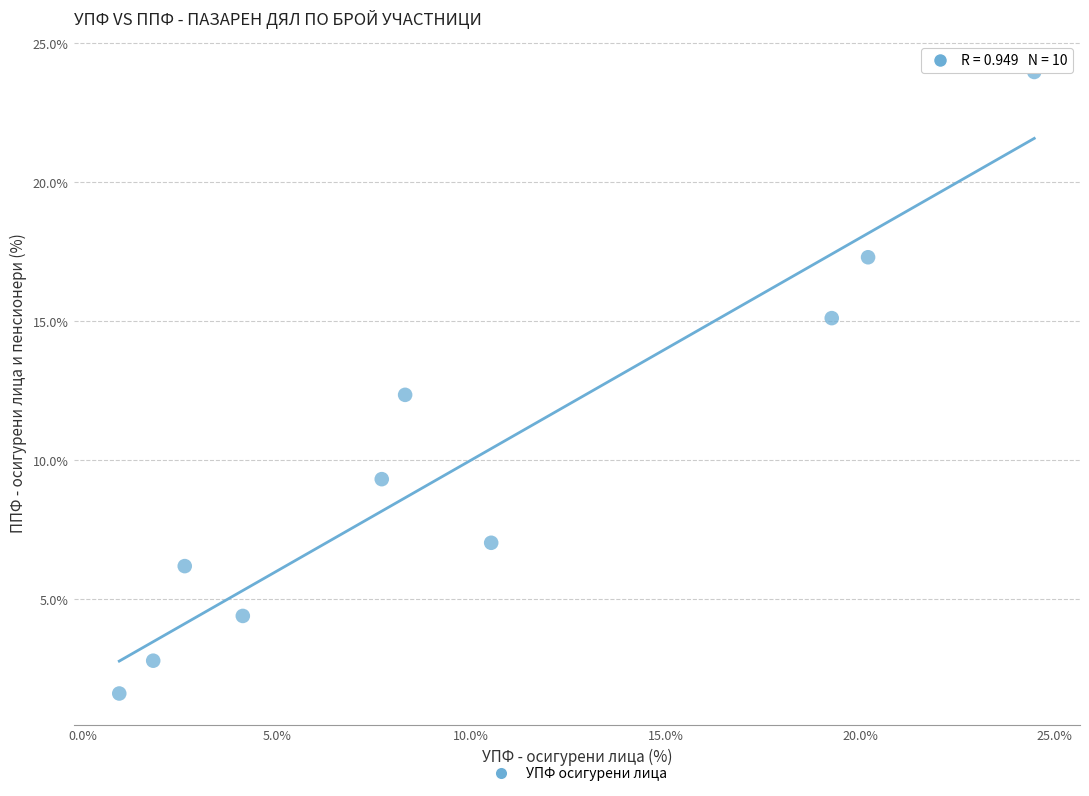

What is the range of Y values (max minus min)?

22.3